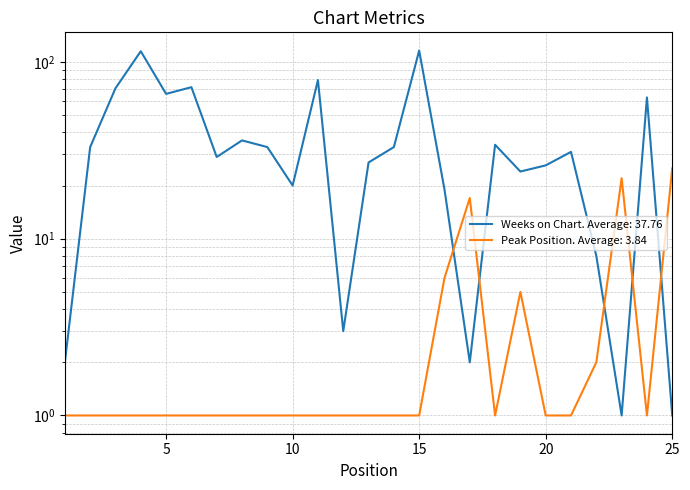

True or false: Peak Position has a value of 0 at 12.

False